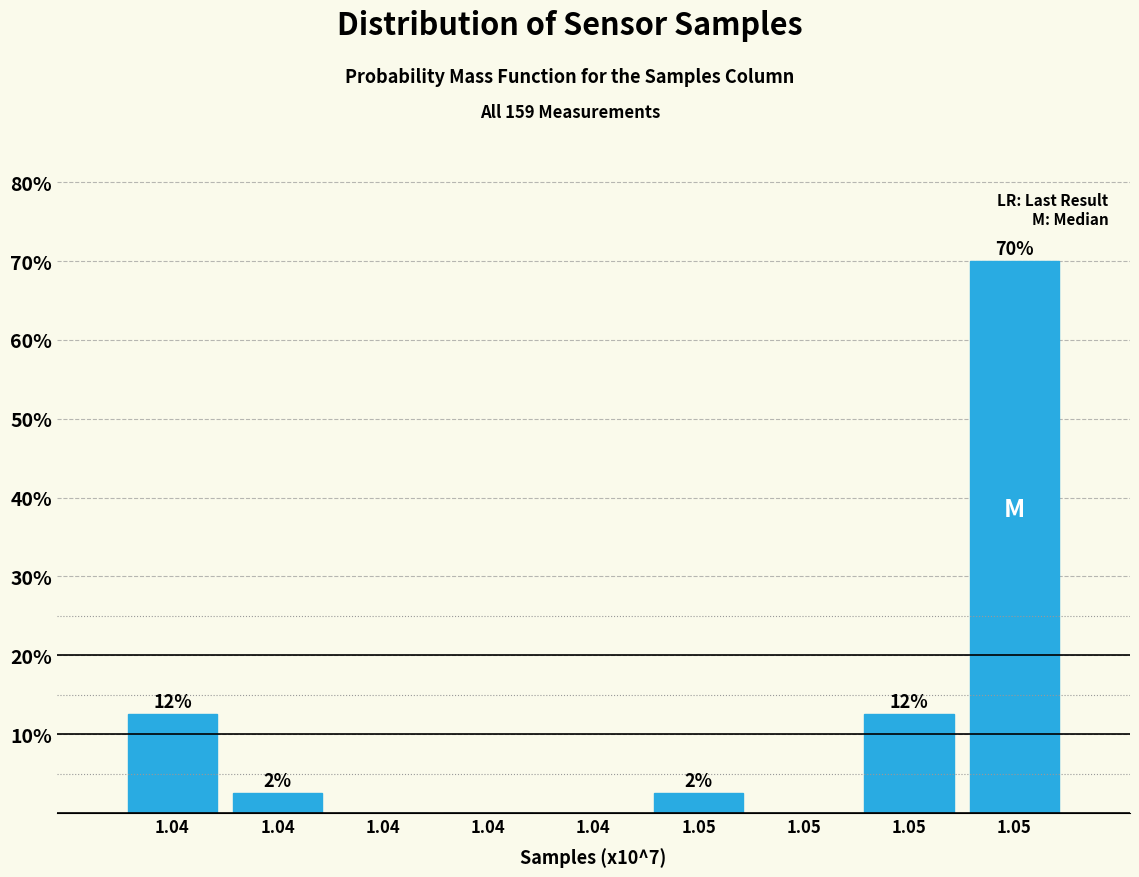

Are the bars horizontal?

No